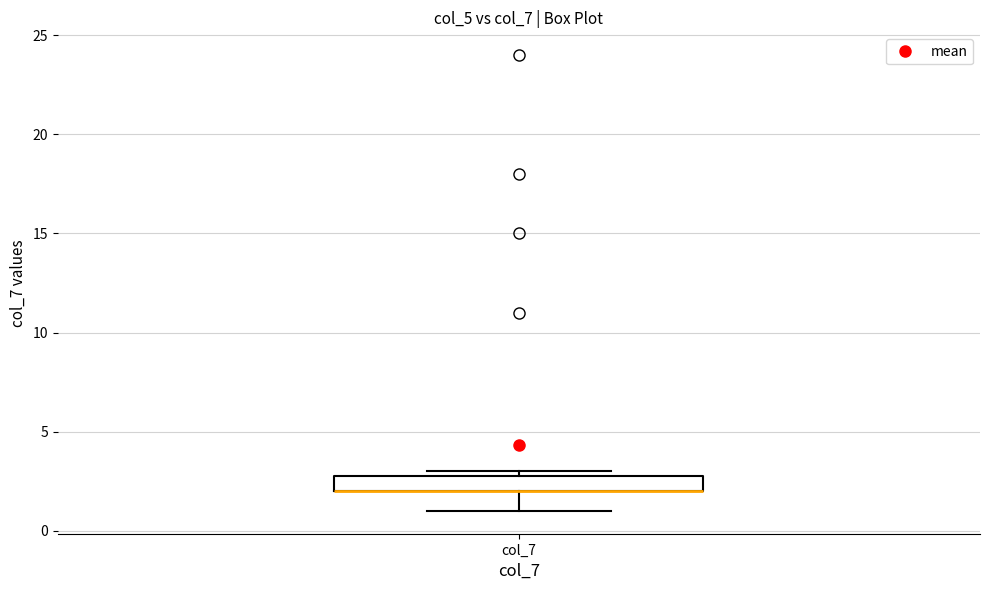

Where is the lower edge of the box for col_7 on the y-axis? The values are not printed on the chart, so give them approximately, as read against the axis.

2